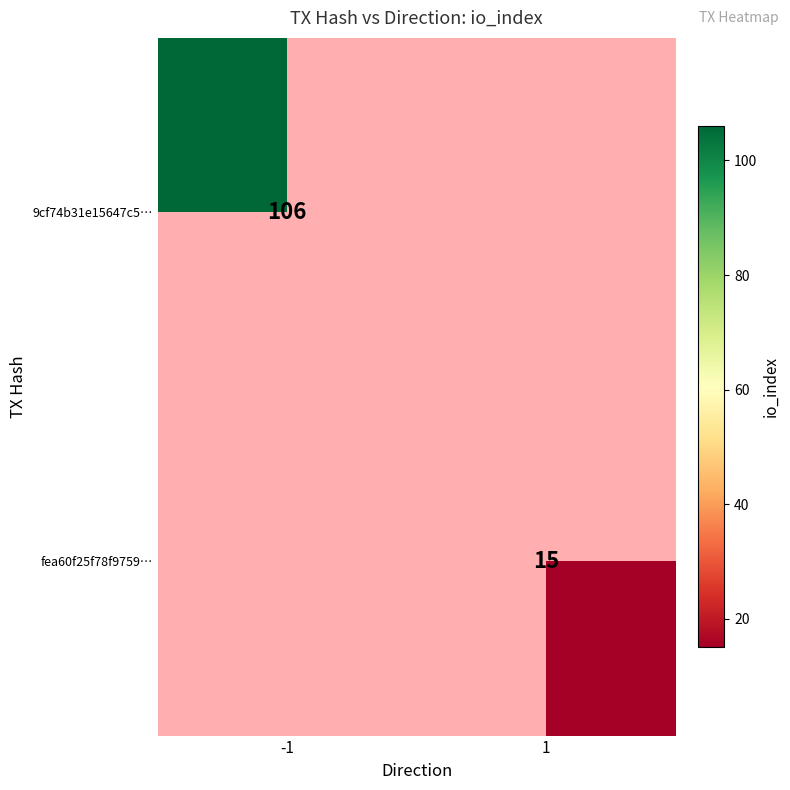

Is the value of 9cf74b31e15647c5… at -1 greater than the value of fea60f25f78f9759… at 1?

Yes